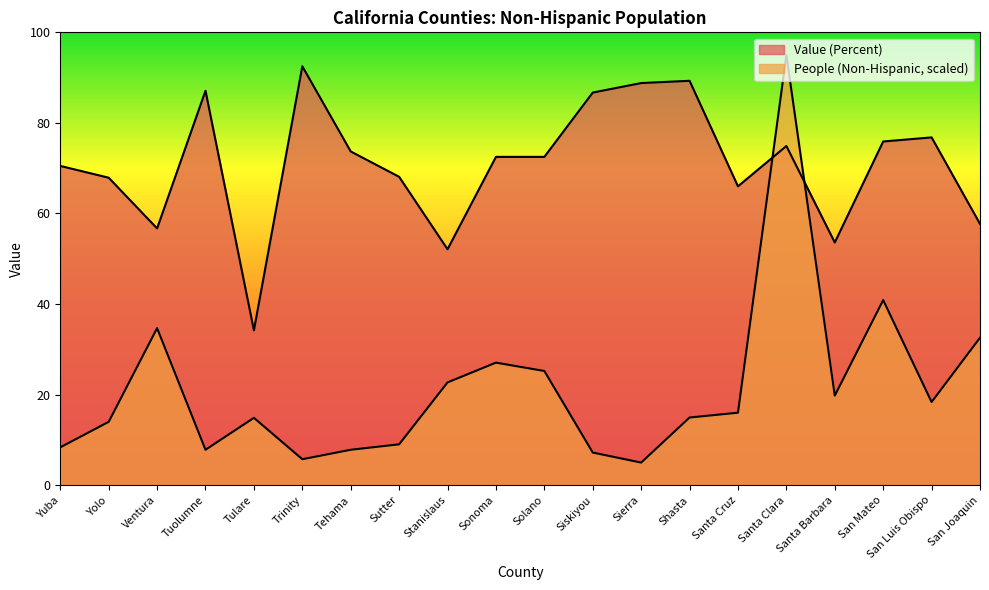

How many values in the Value (Percent) series exceed 72?

11